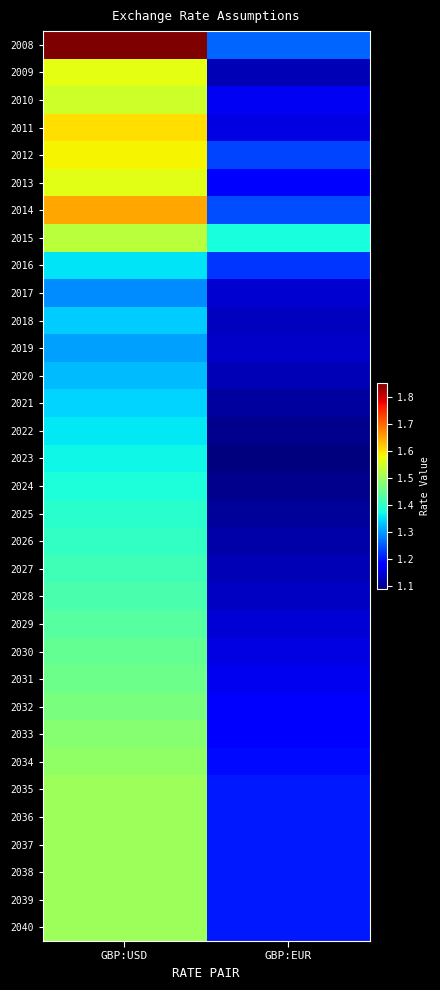

Reading right to left, what are all the values shown in this chart?

2008: GBP:EUR=1.3	GBP:USD=1.9
2009: GBP:EUR=1.1	GBP:USD=1.6
2010: GBP:EUR=1.2	GBP:USD=1.5
2011: GBP:EUR=1.2	GBP:USD=1.6
2012: GBP:EUR=1.2	GBP:USD=1.6
2013: GBP:EUR=1.2	GBP:USD=1.6
2014: GBP:EUR=1.2	GBP:USD=1.6
2015: GBP:EUR=1.4	GBP:USD=1.5
2016: GBP:EUR=1.2	GBP:USD=1.4
2017: GBP:EUR=1.1	GBP:USD=1.3
2018: GBP:EUR=1.1	GBP:USD=1.3
2019: GBP:EUR=1.1	GBP:USD=1.3
2020: GBP:EUR=1.1	GBP:USD=1.3
2021: GBP:EUR=1.1	GBP:USD=1.3
2022: GBP:EUR=1.1	GBP:USD=1.4
2023: GBP:EUR=1.1	GBP:USD=1.4
2024: GBP:EUR=1.1	GBP:USD=1.4
2025: GBP:EUR=1.1	GBP:USD=1.4
2026: GBP:EUR=1.1	GBP:USD=1.4
2027: GBP:EUR=1.1	GBP:USD=1.4
2028: GBP:EUR=1.1	GBP:USD=1.4
2029: GBP:EUR=1.1	GBP:USD=1.4
2030: GBP:EUR=1.2	GBP:USD=1.4
2031: GBP:EUR=1.2	GBP:USD=1.5
2032: GBP:EUR=1.2	GBP:USD=1.5
2033: GBP:EUR=1.2	GBP:USD=1.5
2034: GBP:EUR=1.2	GBP:USD=1.5
2035: GBP:EUR=1.2	GBP:USD=1.5
2036: GBP:EUR=1.2	GBP:USD=1.5
2037: GBP:EUR=1.2	GBP:USD=1.5
2038: GBP:EUR=1.2	GBP:USD=1.5
2039: GBP:EUR=1.2	GBP:USD=1.5
2040: GBP:EUR=1.2	GBP:USD=1.5